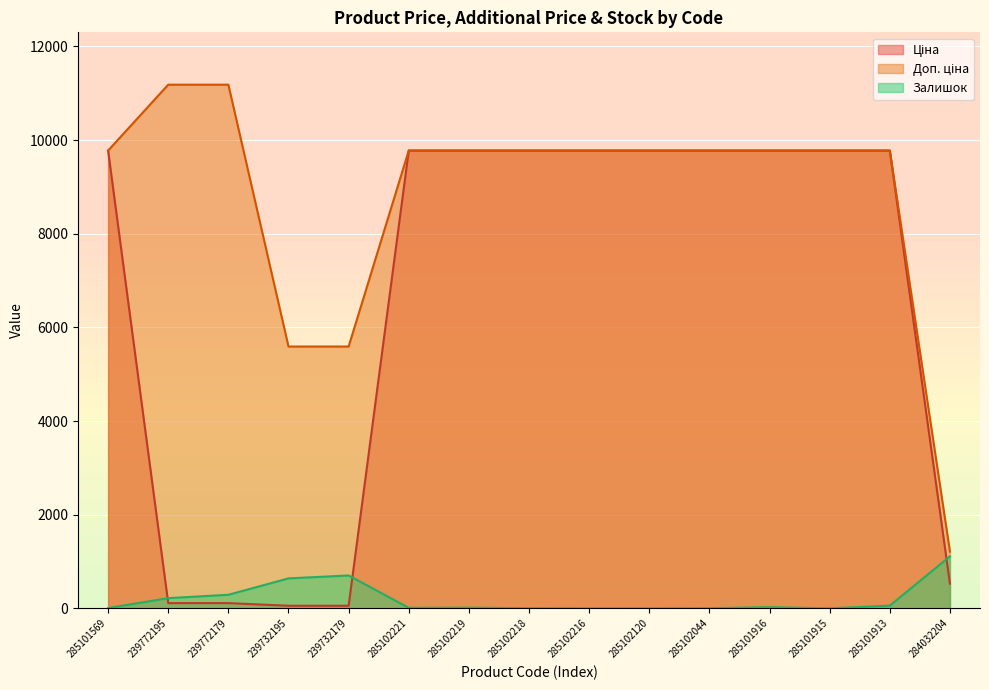

Where does the Доп. ціна series first go above 9775?

285101569